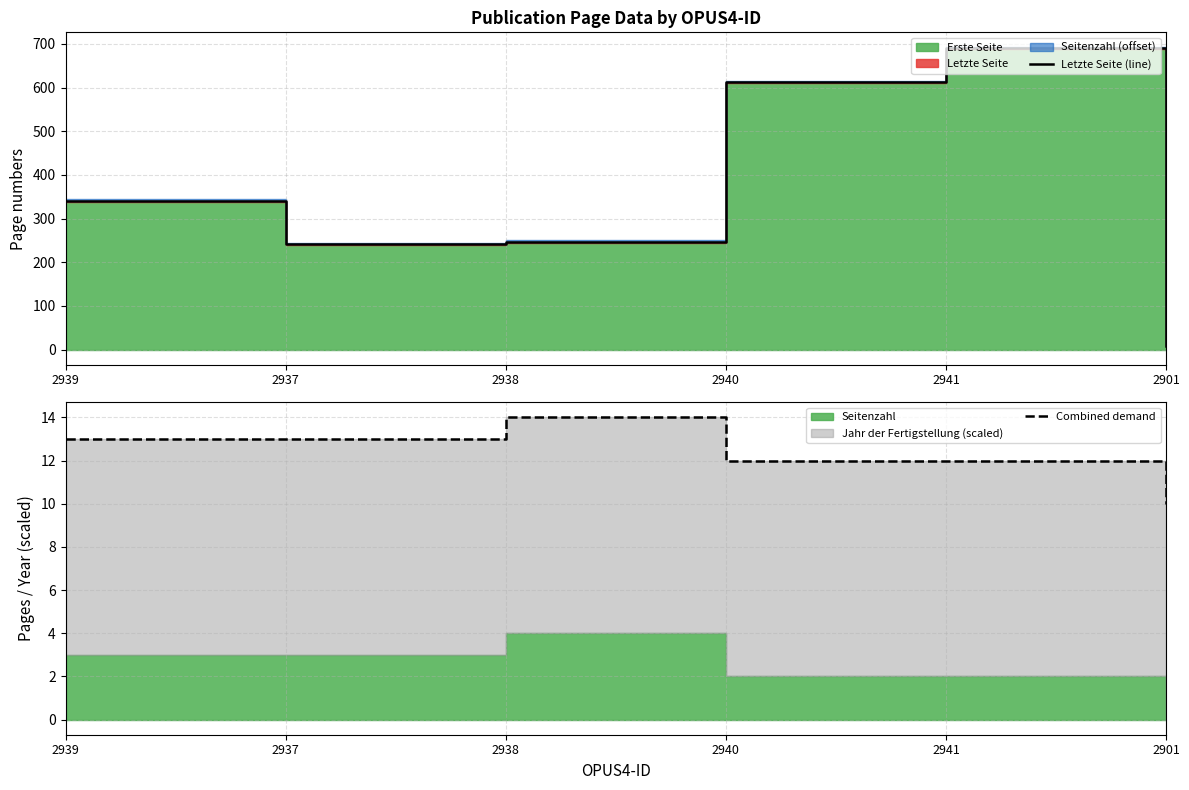

How many lines are shown in the chart?

2